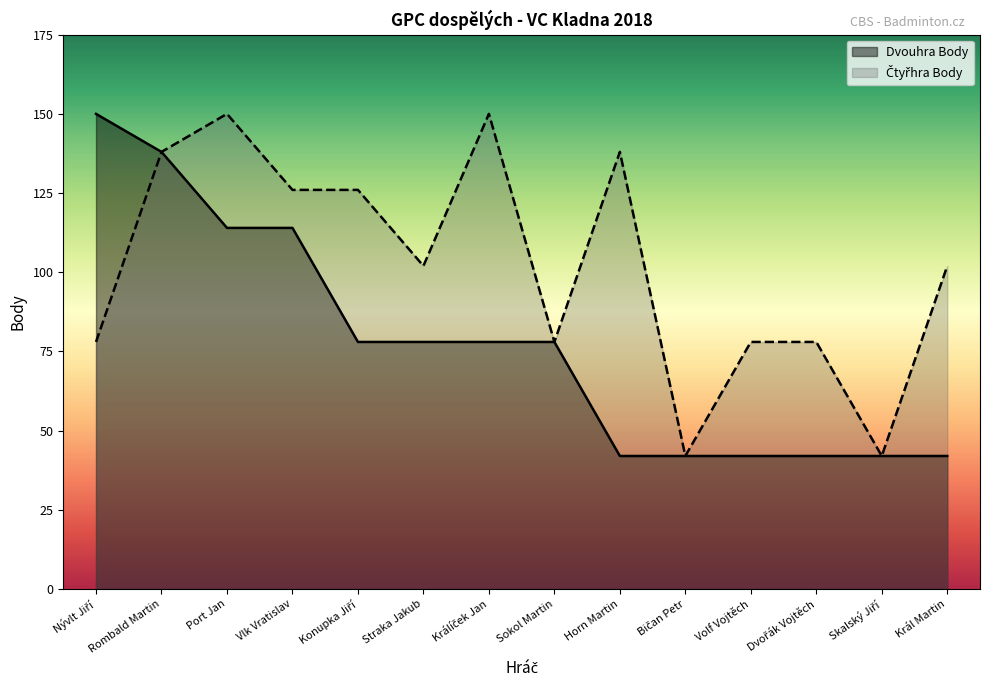

What is the smallest value displayed?

42